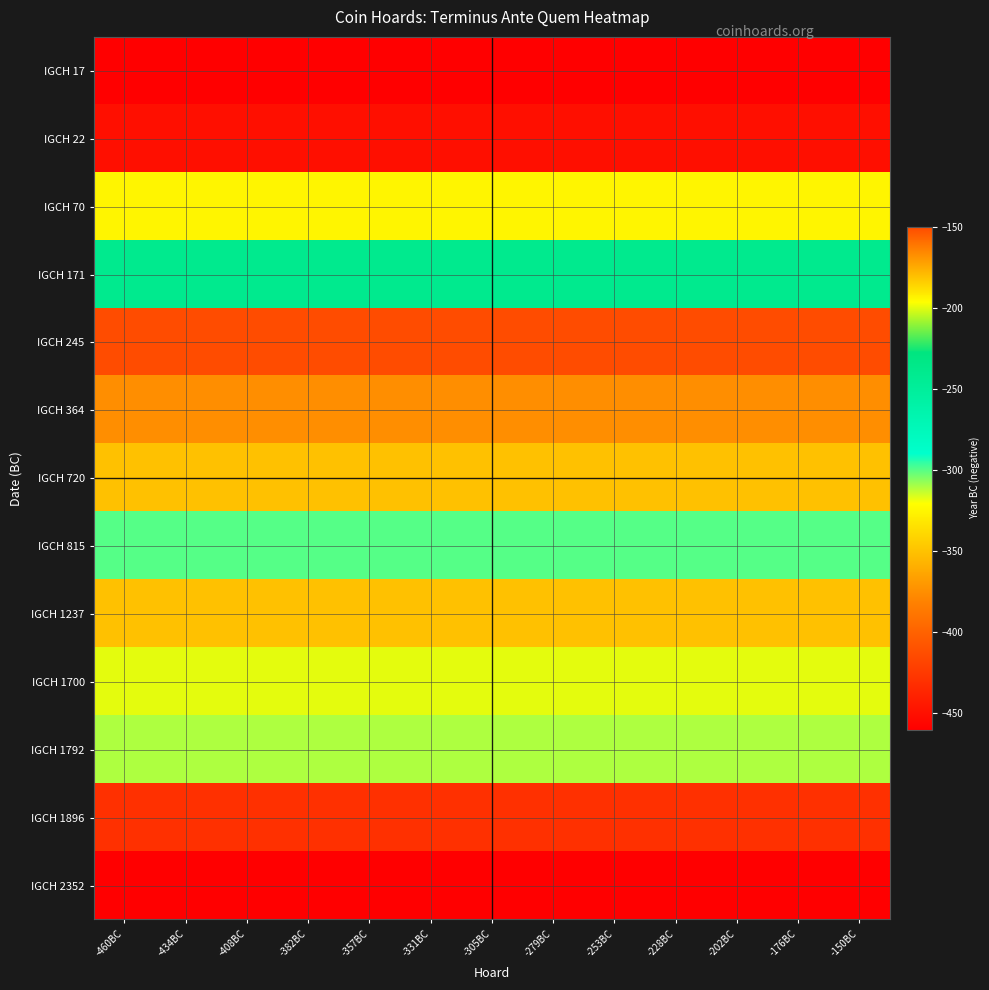

Reading right to left, extract all data points from this chart.

IGCH 17: -150BC=-460	-176BC=-460	-202BC=-460	-228BC=-460	-253BC=-460	-279BC=-460	-305BC=-460	-331BC=-460	-357BC=-460	-382BC=-460	-408BC=-460	-434BC=-460	-460BC=-460
IGCH 22: -150BC=-450	-176BC=-450	-202BC=-450	-228BC=-450	-253BC=-450	-279BC=-450	-305BC=-450	-331BC=-450	-357BC=-450	-382BC=-450	-408BC=-450	-434BC=-450	-460BC=-450
IGCH 70: -150BC=-325	-176BC=-325	-202BC=-325	-228BC=-325	-253BC=-325	-279BC=-325	-305BC=-325	-331BC=-325	-357BC=-325	-382BC=-325	-408BC=-325	-434BC=-325	-460BC=-325
IGCH 171: -150BC=-240	-176BC=-240	-202BC=-240	-228BC=-240	-253BC=-240	-279BC=-240	-305BC=-240	-331BC=-240	-357BC=-240	-382BC=-240	-408BC=-240	-434BC=-240	-460BC=-240
IGCH 245: -150BC=-150	-176BC=-150	-202BC=-150	-228BC=-150	-253BC=-150	-279BC=-150	-305BC=-150	-331BC=-150	-357BC=-150	-382BC=-150	-408BC=-150	-434BC=-150	-460BC=-150
IGCH 364: -150BC=-375	-176BC=-375	-202BC=-375	-228BC=-375	-253BC=-375	-279BC=-375	-305BC=-375	-331BC=-375	-357BC=-375	-382BC=-375	-408BC=-375	-434BC=-375	-460BC=-375
IGCH 720: -150BC=-350	-176BC=-350	-202BC=-350	-228BC=-350	-253BC=-350	-279BC=-350	-305BC=-350	-331BC=-350	-357BC=-350	-382BC=-350	-408BC=-350	-434BC=-350	-460BC=-350
IGCH 815: -150BC=-300	-176BC=-300	-202BC=-300	-228BC=-300	-253BC=-300	-279BC=-300	-305BC=-300	-331BC=-300	-357BC=-300	-382BC=-300	-408BC=-300	-434BC=-300	-460BC=-300
IGCH 1237: -150BC=-350	-176BC=-350	-202BC=-350	-228BC=-350	-253BC=-350	-279BC=-350	-305BC=-350	-331BC=-350	-357BC=-350	-382BC=-350	-408BC=-350	-434BC=-350	-460BC=-350
IGCH 1700: -150BC=-200	-176BC=-200	-202BC=-200	-228BC=-200	-253BC=-200	-279BC=-200	-305BC=-200	-331BC=-200	-357BC=-200	-382BC=-200	-408BC=-200	-434BC=-200	-460BC=-200
IGCH 1792: -150BC=-311	-176BC=-311	-202BC=-311	-228BC=-311	-253BC=-311	-279BC=-311	-305BC=-311	-331BC=-311	-357BC=-311	-382BC=-311	-408BC=-311	-434BC=-311	-460BC=-311
IGCH 1896: -150BC=-430	-176BC=-430	-202BC=-430	-228BC=-430	-253BC=-430	-279BC=-430	-305BC=-430	-331BC=-430	-357BC=-430	-382BC=-430	-408BC=-430	-434BC=-430	-460BC=-430
IGCH 2352: -150BC=-460	-176BC=-460	-202BC=-460	-228BC=-460	-253BC=-460	-279BC=-460	-305BC=-460	-331BC=-460	-357BC=-460	-382BC=-460	-408BC=-460	-434BC=-460	-460BC=-460